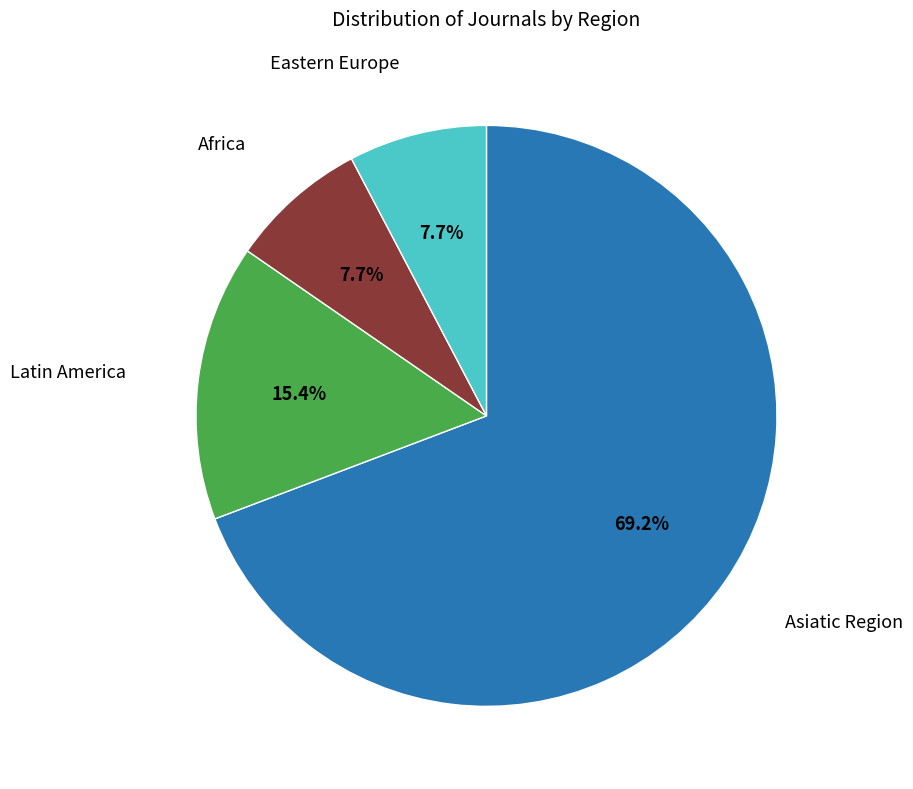

Is there a majority slice in this chart?

Yes